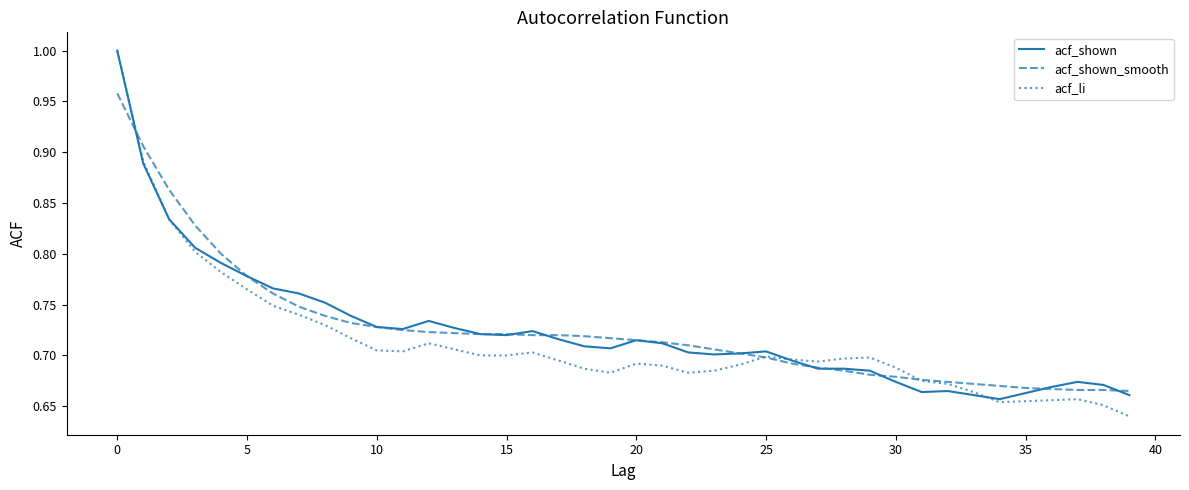

What are all the series names shown in the legend?

acf_shown, acf_shown_smooth, acf_li